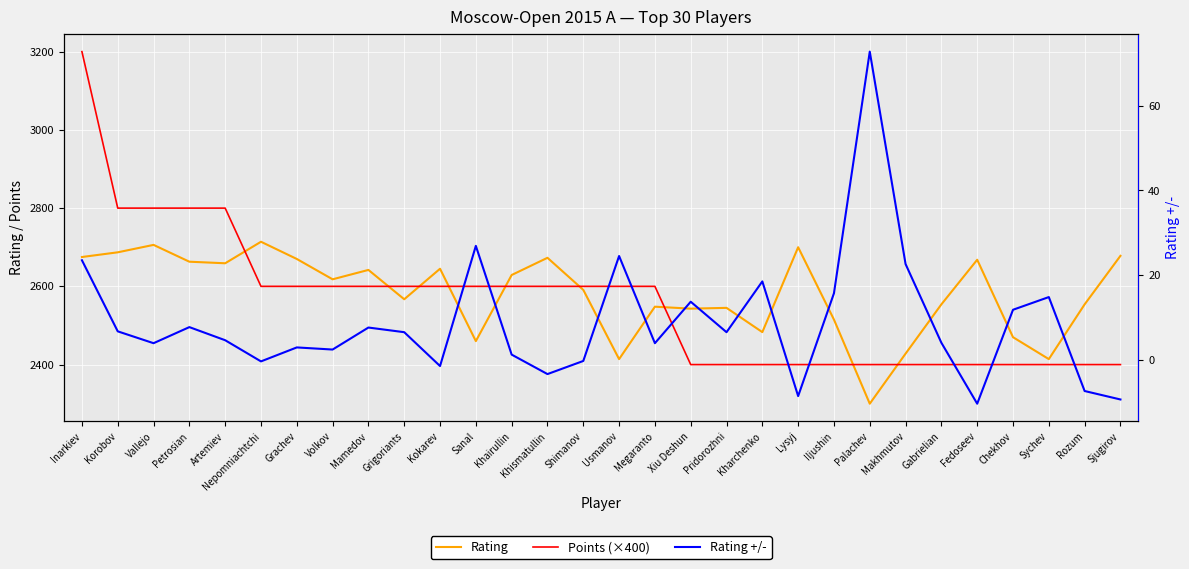

Reading right to left, extract all data points from this chart.

Rating: Sjugirov=2678.0	Rozum=2554.0	Sychev=2414.0	Chekhov=2470.0	Fedoseev=2668.0	Gabrielian=2554.0	Makhmutov=2428.0	Palachev=2300.0	Iljushin=2515.0	Lysyj=2700.0	Kharchenko=2483.0	Pridorozhni=2545.0	Xiu Deshun=2543.0	Megaranto=2548.0	Usmanov=2414.0	Shimanov=2591.0	Khismatullin=2673.0	Khairullin=2629.0	Sanal=2460.0	Kokarev=2645.0	Grigoriants=2567.0	Mamedov=2642.0	Volkov=2618.0	Grachev=2670.0	Nepomniachtchi=2714.0	Artemiev=2659.0	Petrosian=2663.0	Vallejo=2706.0	Korobov=2687.0	Inarkiev=2675.0
Points (×400): Sjugirov=2400.0	Rozum=2400.0	Sychev=2400.0	Chekhov=2400.0	Fedoseev=2400.0	Gabrielian=2400.0	Makhmutov=2400.0	Palachev=2400.0	Iljushin=2400.0	Lysyj=2400.0	Kharchenko=2400.0	Pridorozhni=2400.0	Xiu Deshun=2400.0	Megaranto=2600.0	Usmanov=2600.0	Shimanov=2600.0	Khismatullin=2600.0	Khairullin=2600.0	Sanal=2600.0	Kokarev=2600.0	Grigoriants=2600.0	Mamedov=2600.0	Volkov=2600.0	Grachev=2600.0	Nepomniachtchi=2600.0	Artemiev=2800.0	Petrosian=2800.0	Vallejo=2800.0	Korobov=2800.0	Inarkiev=3200.0
Rating +/-: Sjugirov=-9.4	Rozum=-7.4	Sychev=14.8	Chekhov=11.8	Fedoseev=-10.4	Gabrielian=4.0	Makhmutov=22.6	Palachev=72.8	Iljushin=15.7	Lysyj=-8.6	Kharchenko=18.5	Pridorozhni=6.5	Xiu Deshun=13.7	Megaranto=3.9	Usmanov=24.5	Shimanov=-0.3	Khismatullin=-3.4	Khairullin=1.2	Sanal=26.9	Kokarev=-1.5	Grigoriants=6.5	Mamedov=7.6	Volkov=2.4	Grachev=2.9	Nepomniachtchi=-0.4	Artemiev=4.6	Petrosian=7.7	Vallejo=3.9	Korobov=6.7	Inarkiev=23.5